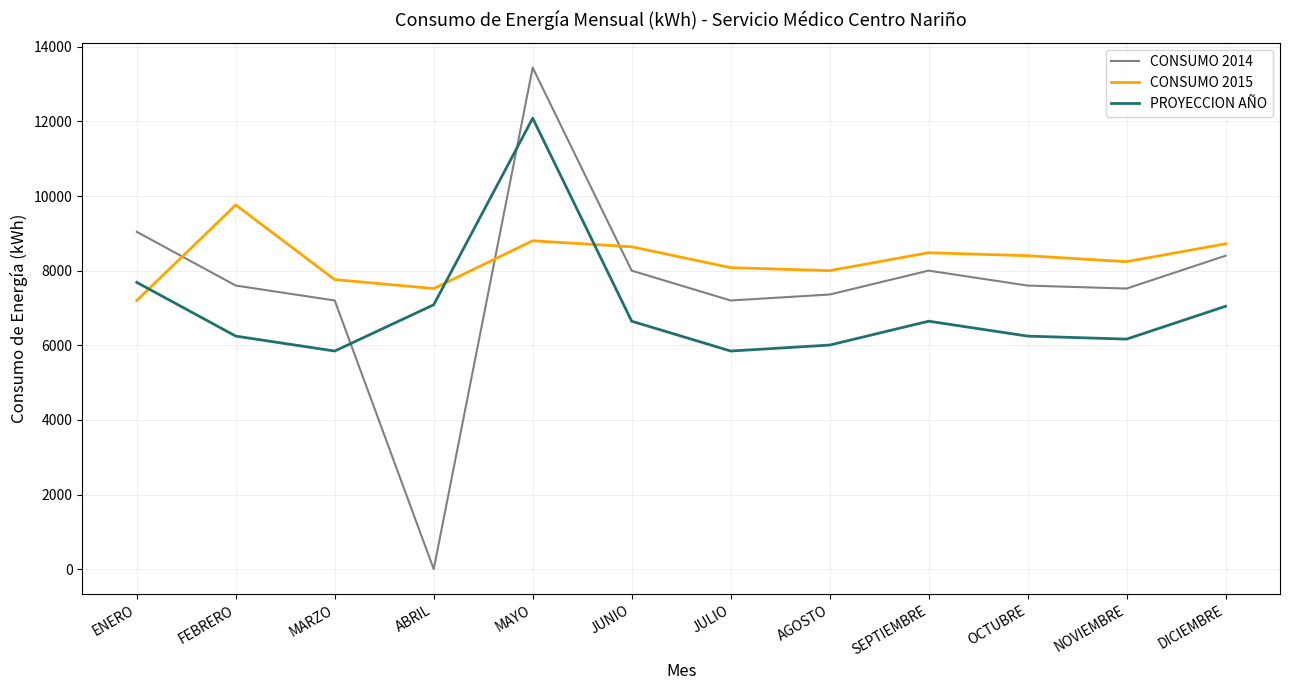

At which label does PROYECCION AÑO first exceed 6645?

ENERO